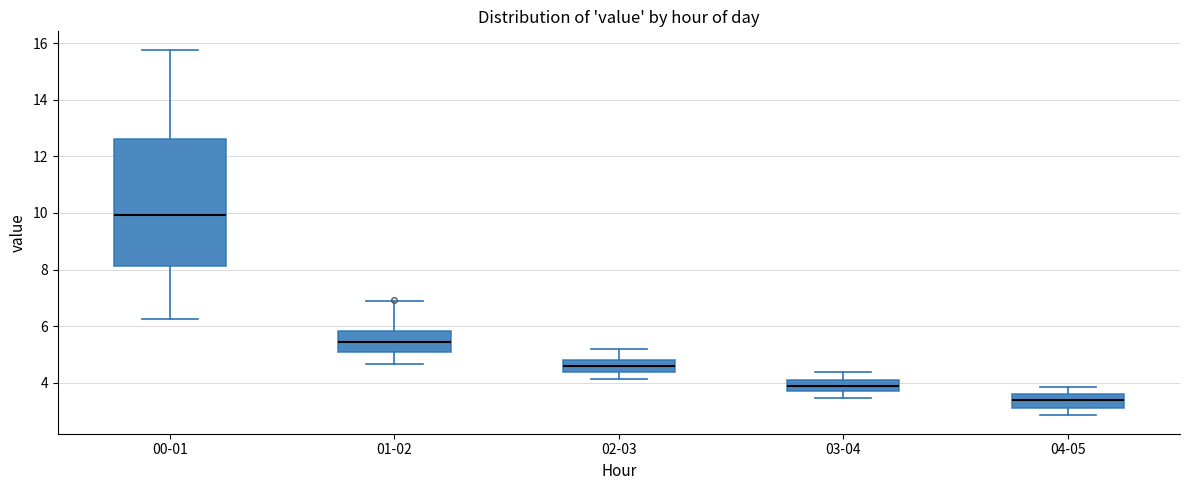

Comparing the boxes themselves (not the whiskers), which one is the tallest?

00-01